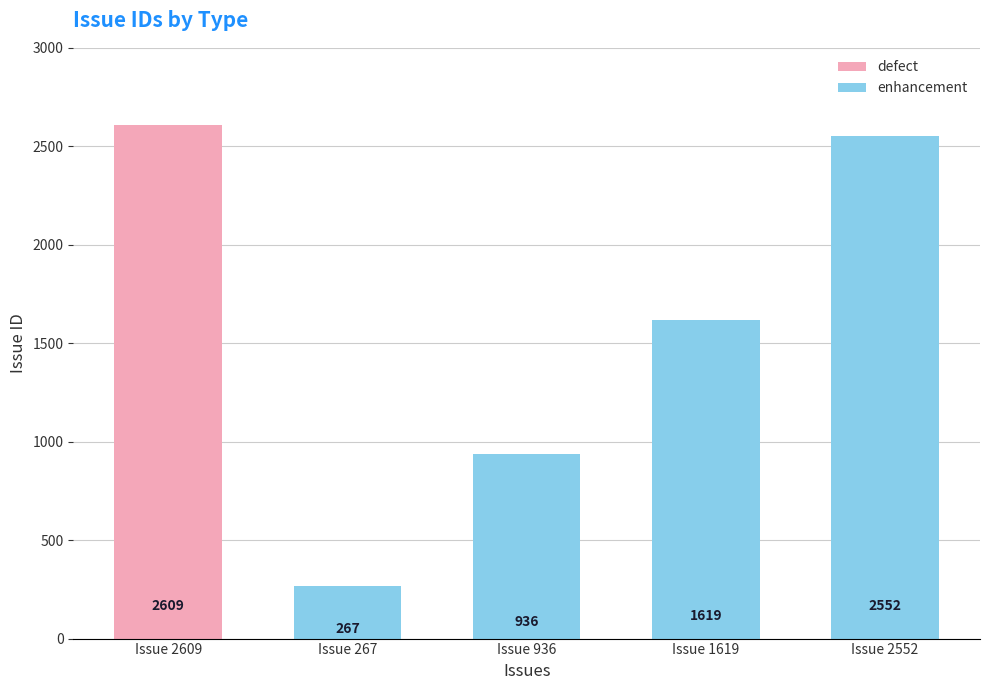

At which label does enhancement reach its minimum?

Issue 267